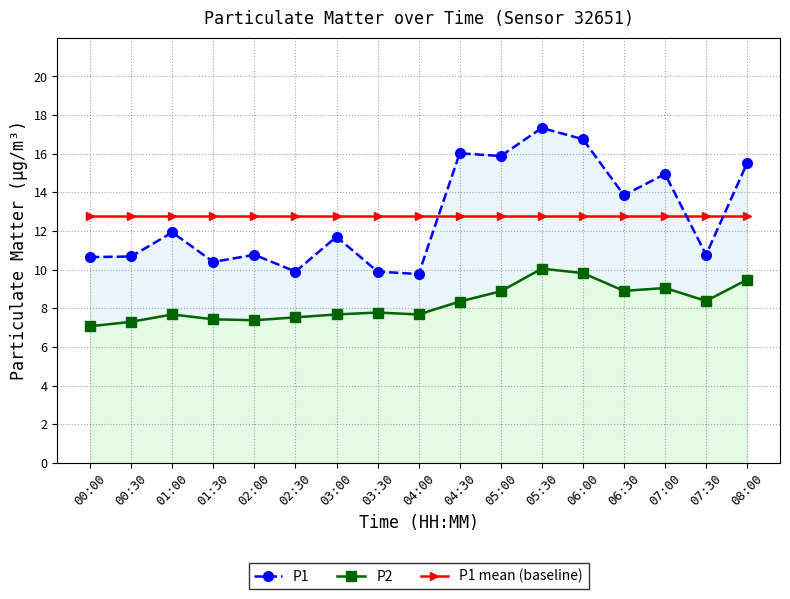

True or false: P1 and P2 cross at least once.

False